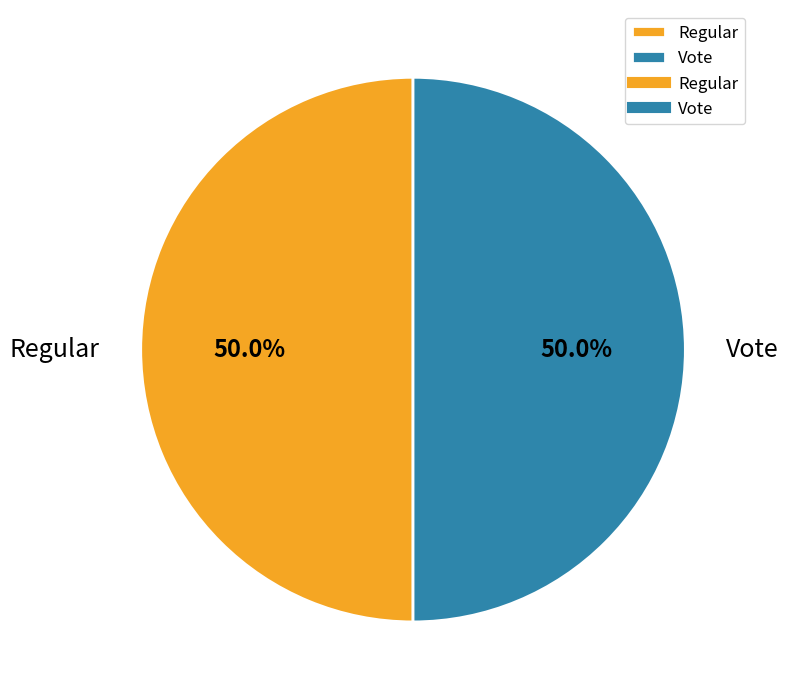

Approximately how many times larger is the value at Regular compared to Vote?

1.0